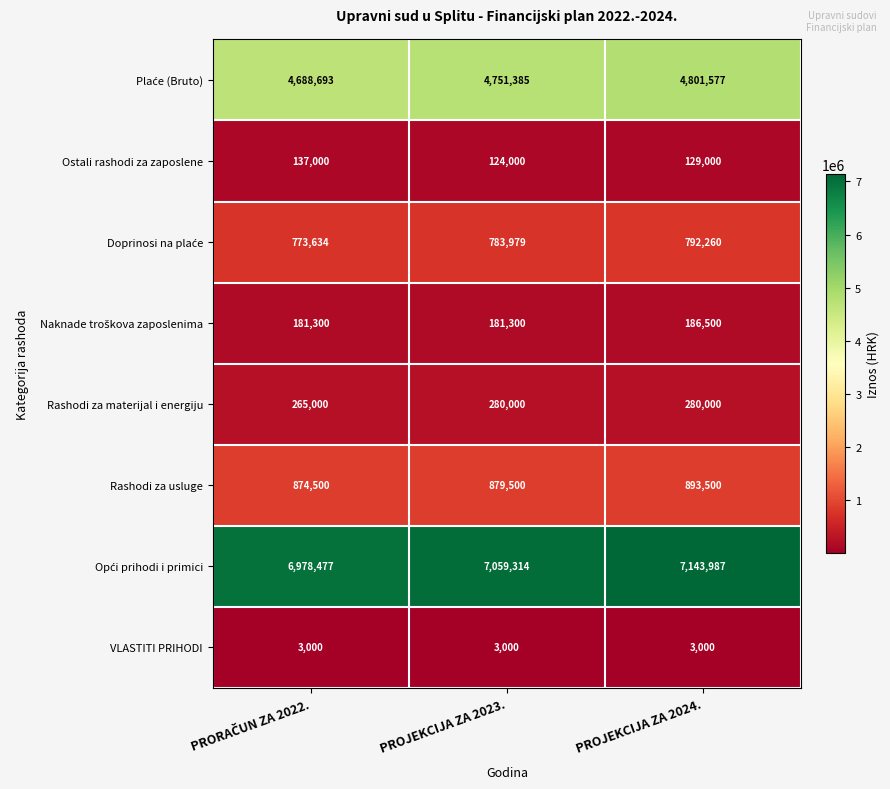

The value of VLASTITI PRIHODI at PROJEKCIJA ZA 2024. is 1868. True or false?

False